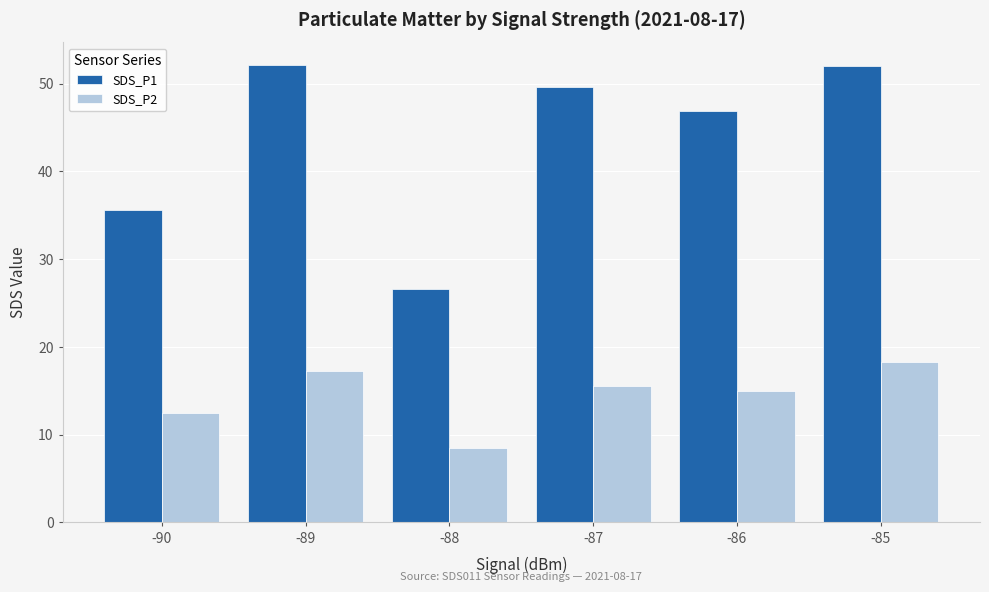

Are the bars grouped side by side (vs. stacked)?

Yes